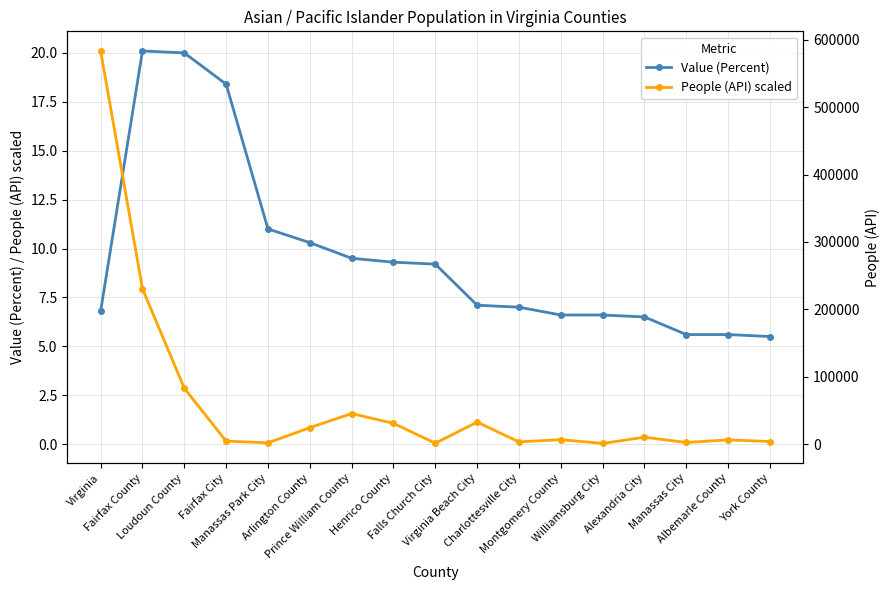

The value of Value (Percent) at Virginia is 6.8. True or false?

True